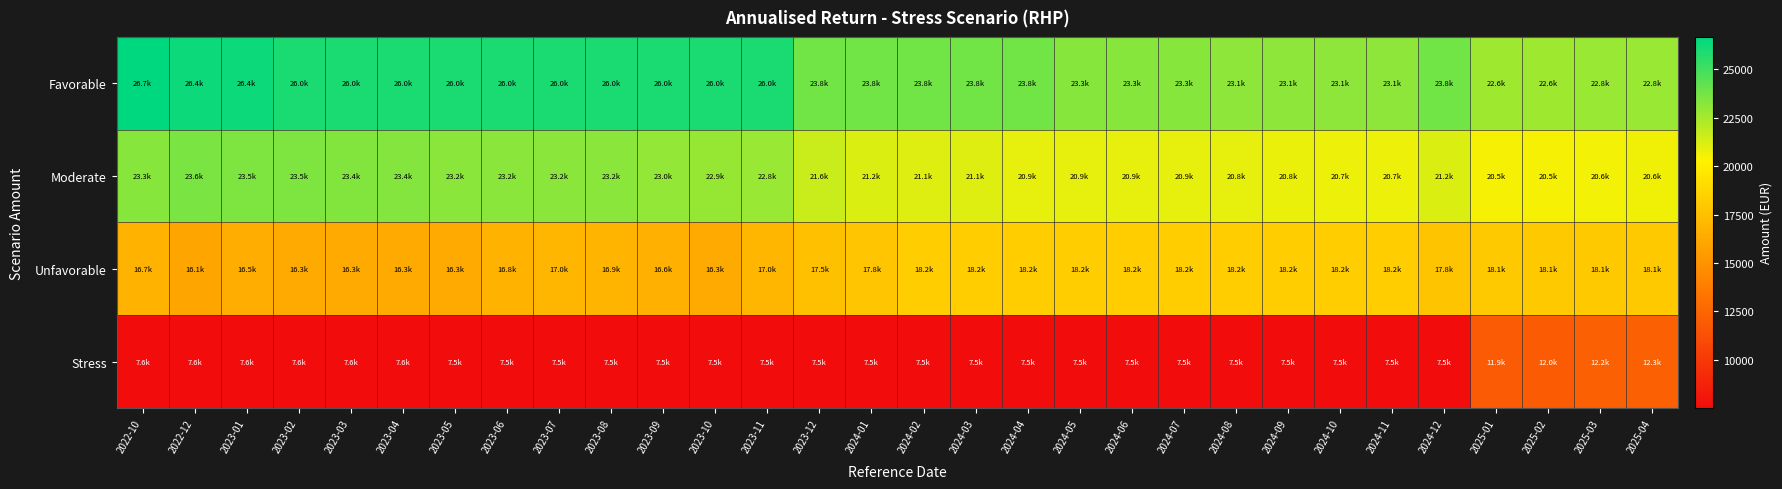

What is the total value across all series at 2023-04?

73240.0